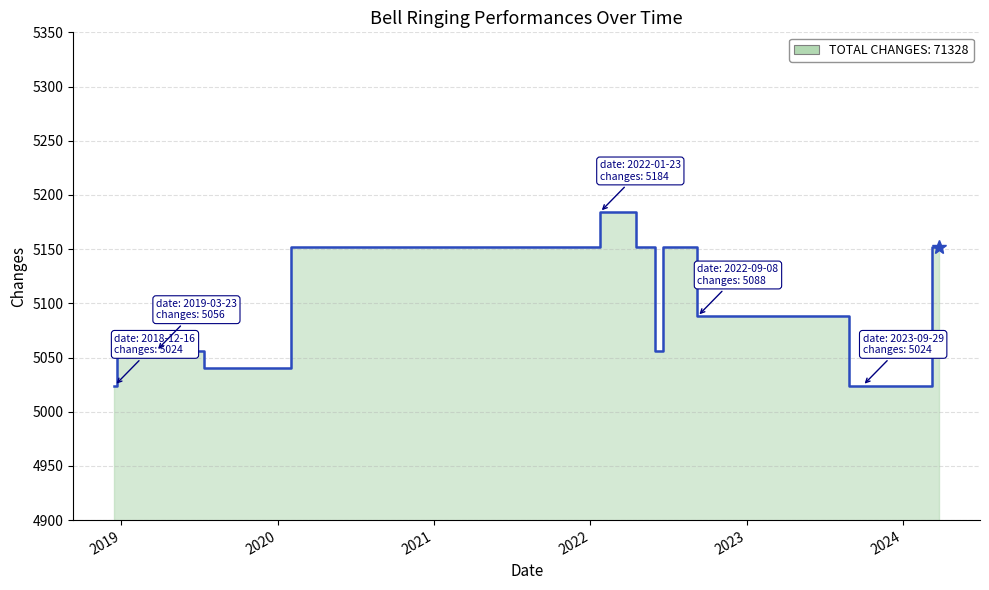

List the labels in order of value, smallest first.

2018-12-16, 2023-08-29, 2023-09-29, 2019-07-13, 2019-03-23, 2022-06-02, 2018-12-23, 2022-09-08, 2020-02-01, 2022-04-17, 2022-06-19, 2024-03-09, 2024-03-25, 2022-01-23